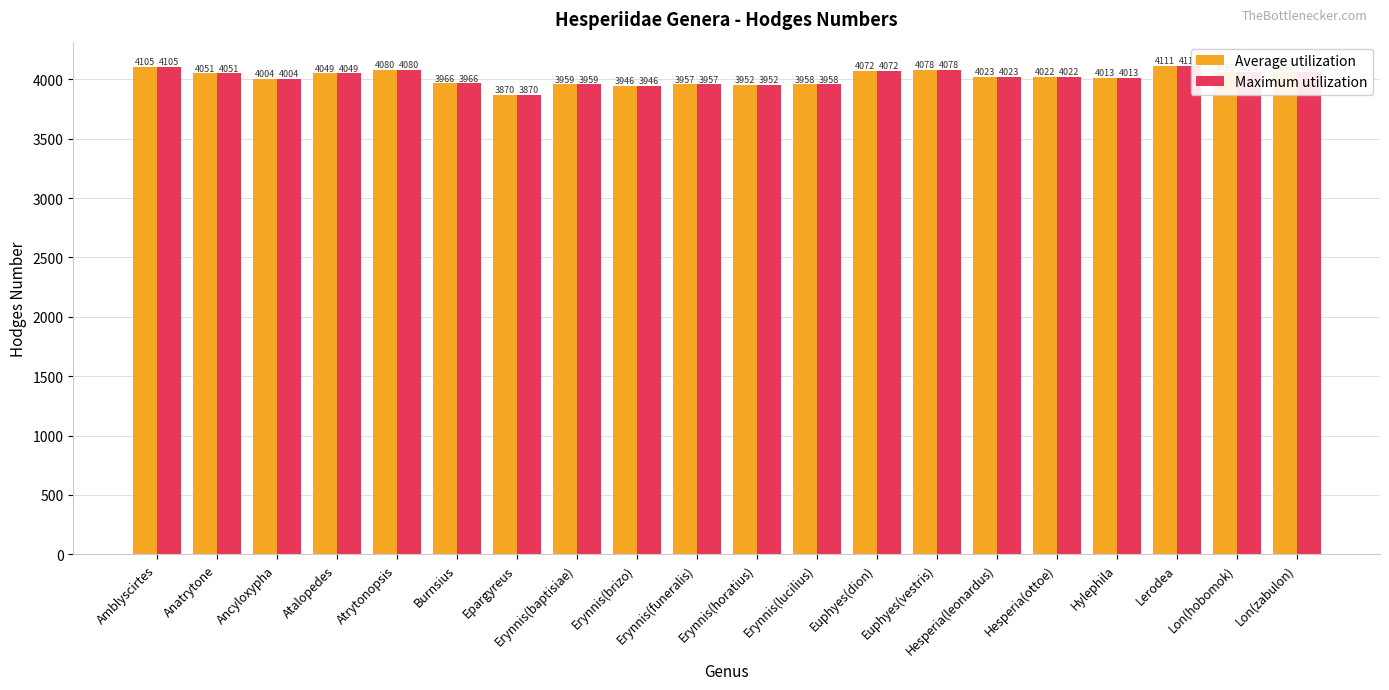

What is the value of the Maximum utilization bar at the 15th from the left?

4023